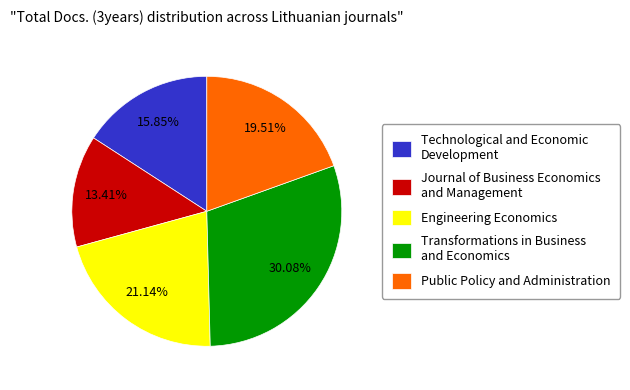

Which category has the biggest portion of the pie?

Transformations in Business and Economics